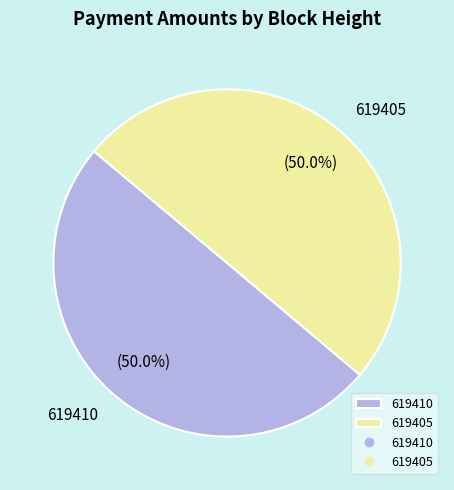

True or false: 619405 accounts for 50% of the total.

True